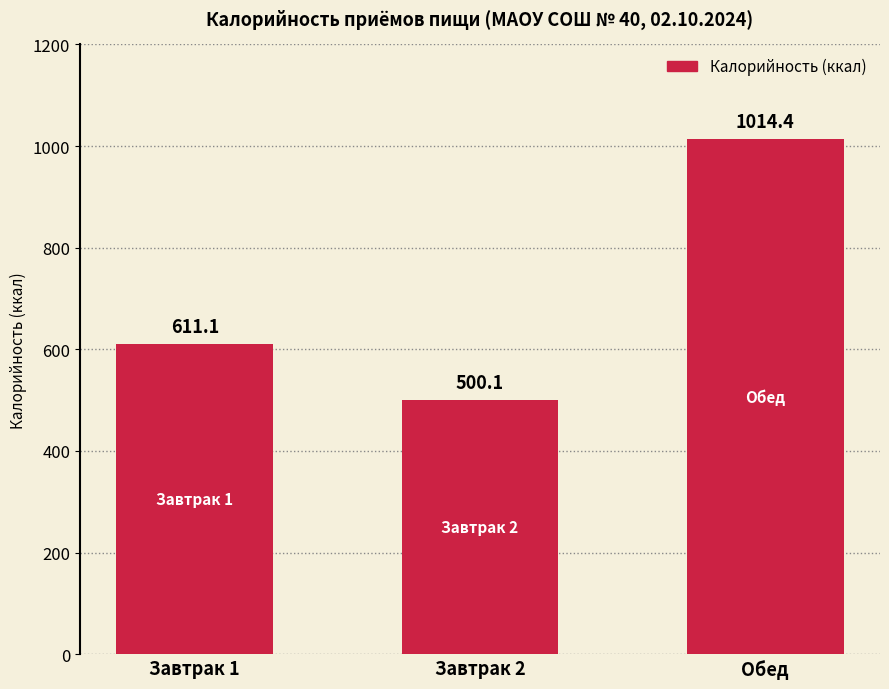

List the labels in order of value, smallest first.

Завтрак 2, Завтрак 1, Обед